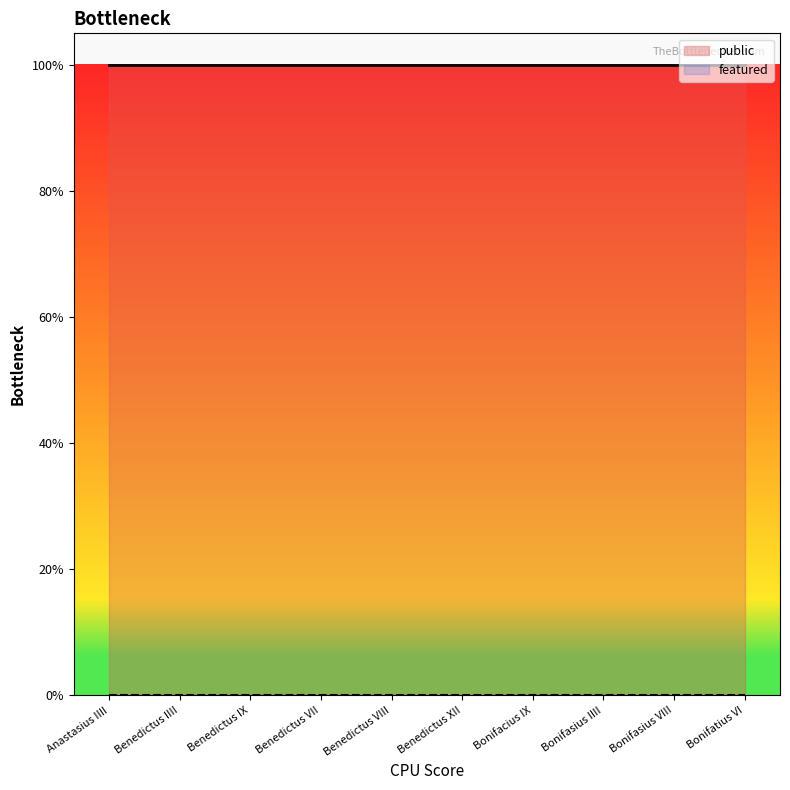

Which label corresponds to the smallest value in the chart?

Anastasius IIII